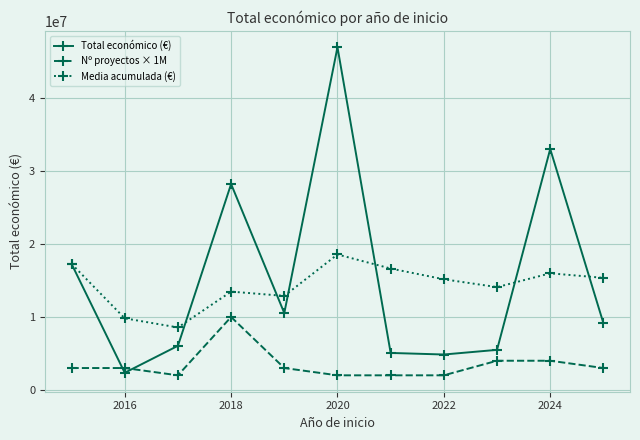

List the series in order of their peak value, highest first.

Total económico (€), Media acumulada (€), Nº proyectos × 1M